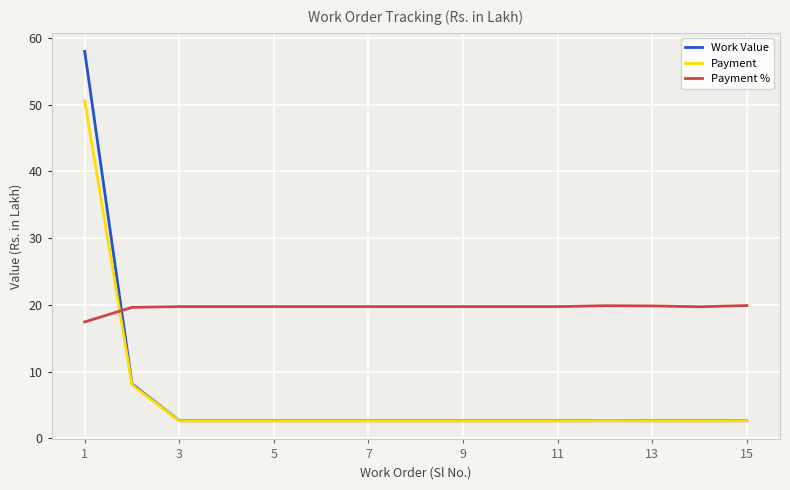

How many times do Payment and Payment % cross each other?

1